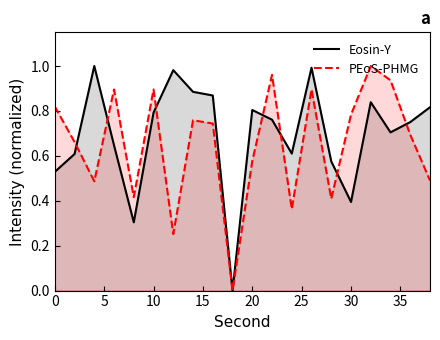

Which series has the widest spread of values?

Eosin-Y